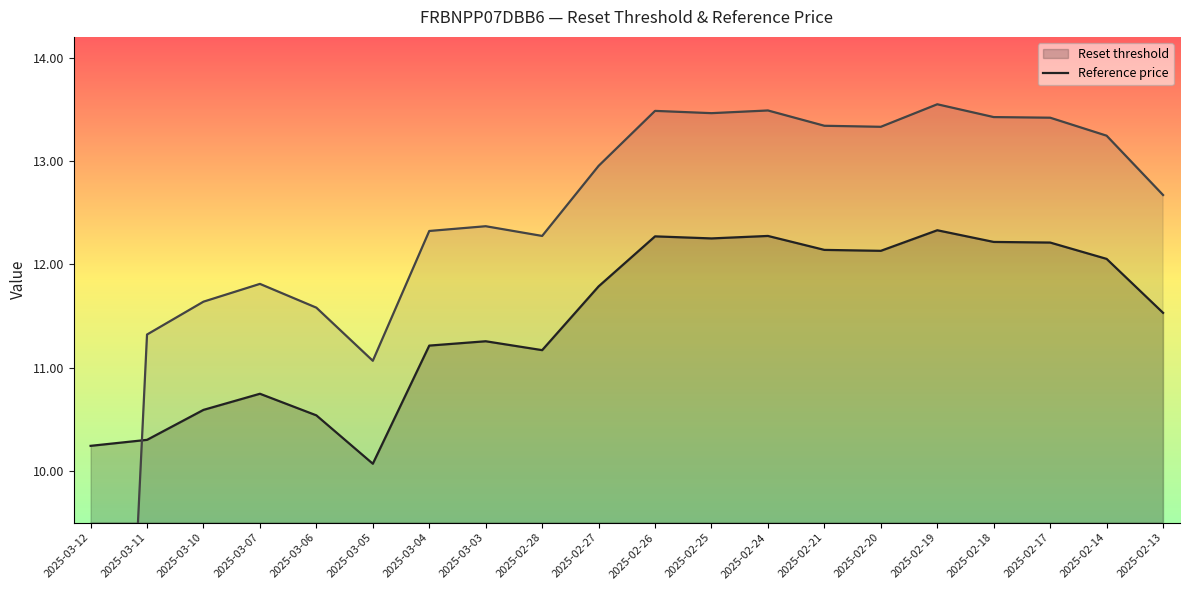

How many interior local valleys does the Reference price line series have?

4